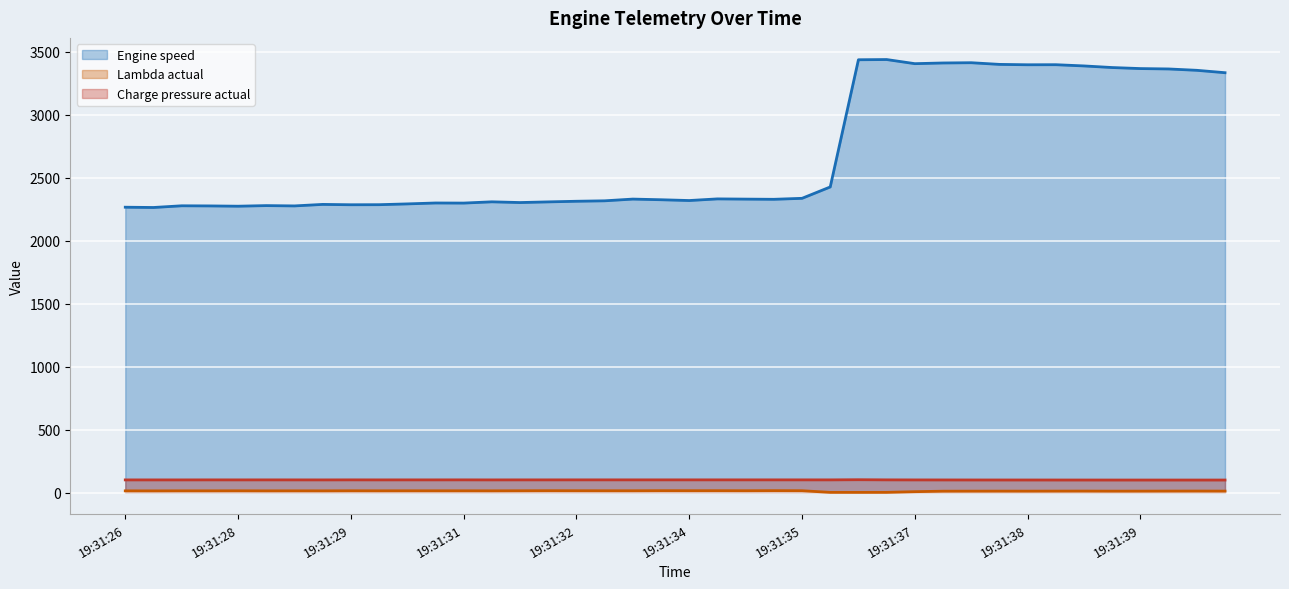

What is the difference between the second highest and second lowest values in the Lambda actual (line) series?

13.5